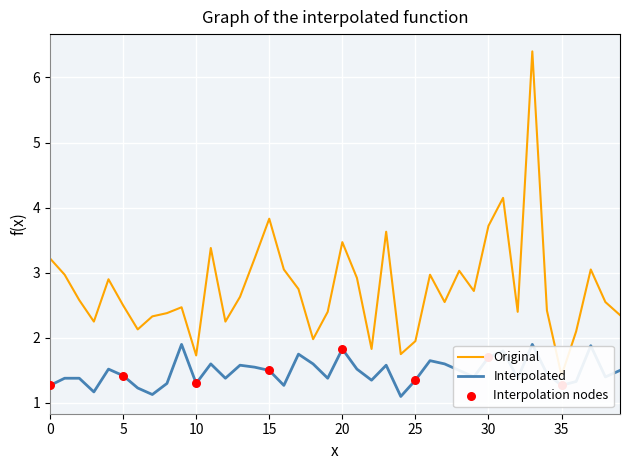

At how many categories does at least one series exceed 3?

12